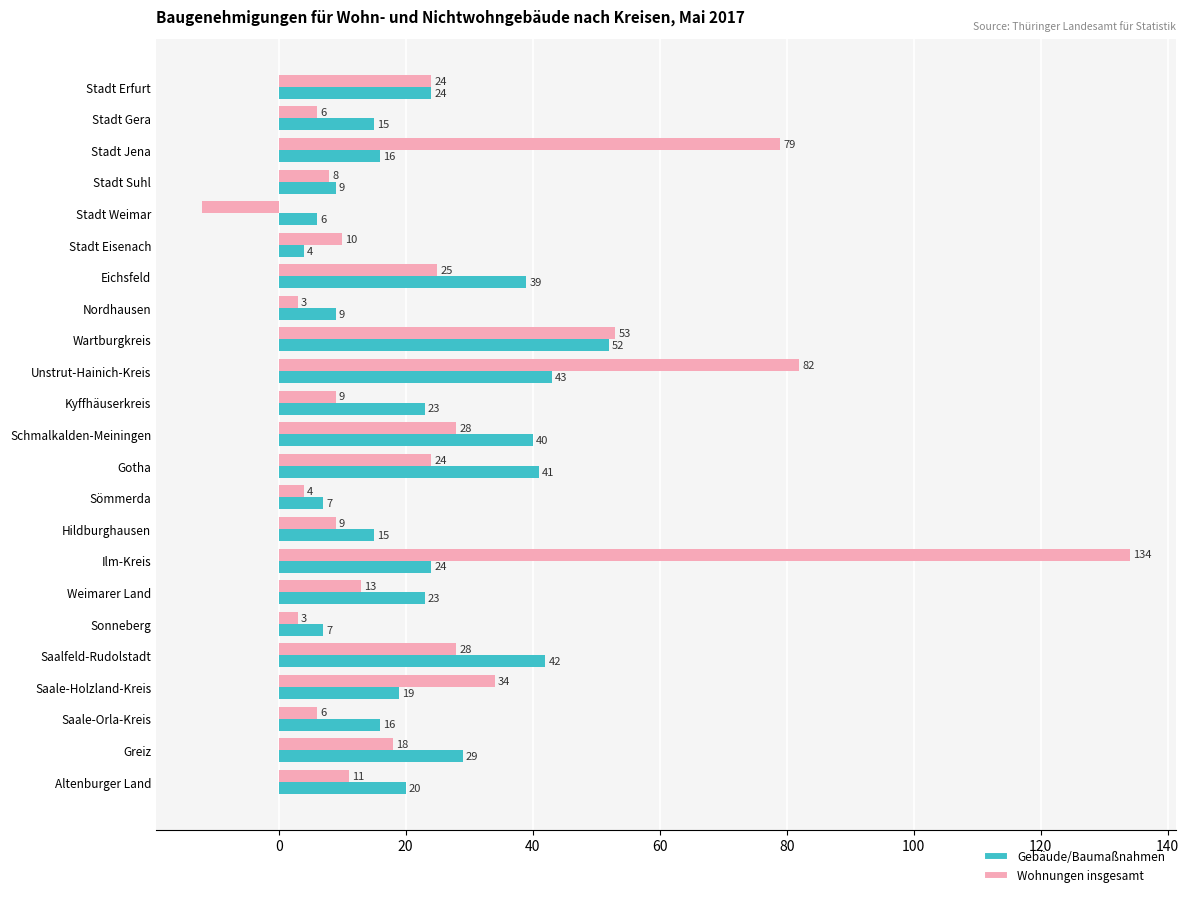

Rank the series by their average value, from highest to lowest.

Wohnungen insgesamt, Gebäude/Baumaßnahmen